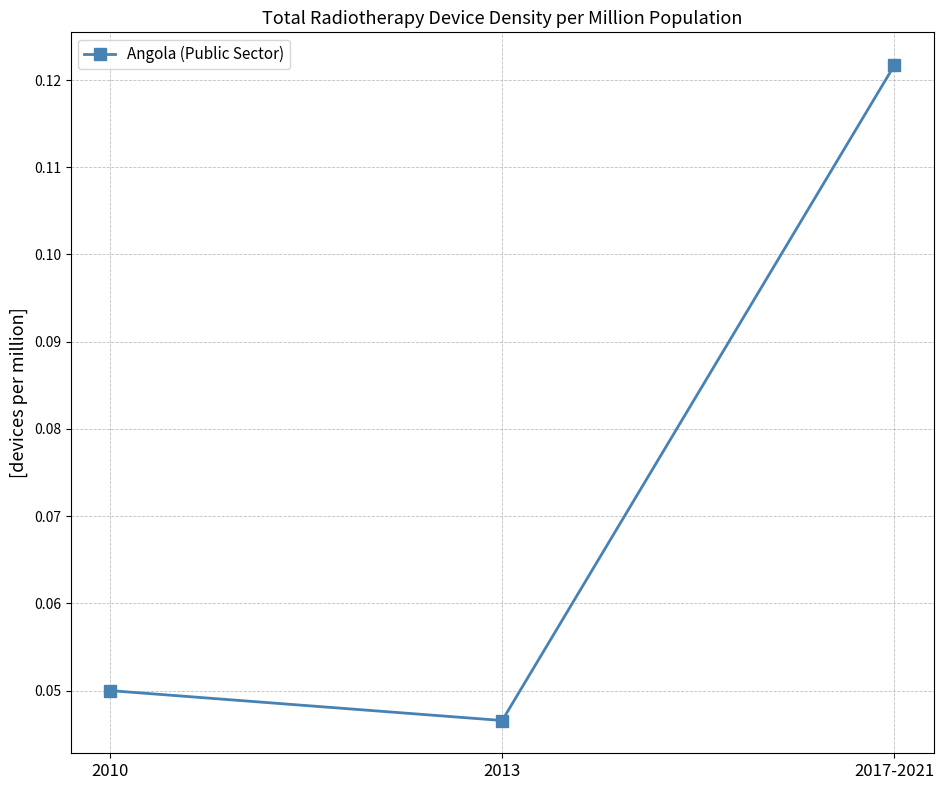

List the labels in order of value, smallest first.

2013, 2010, 2017-2021